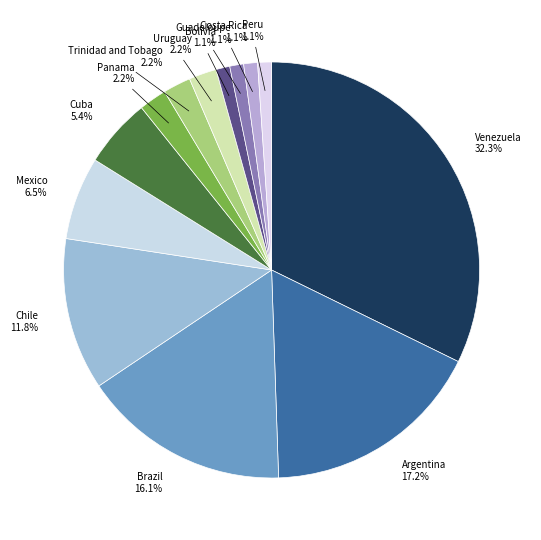

Which category has the biggest portion of the pie?

Venezuela